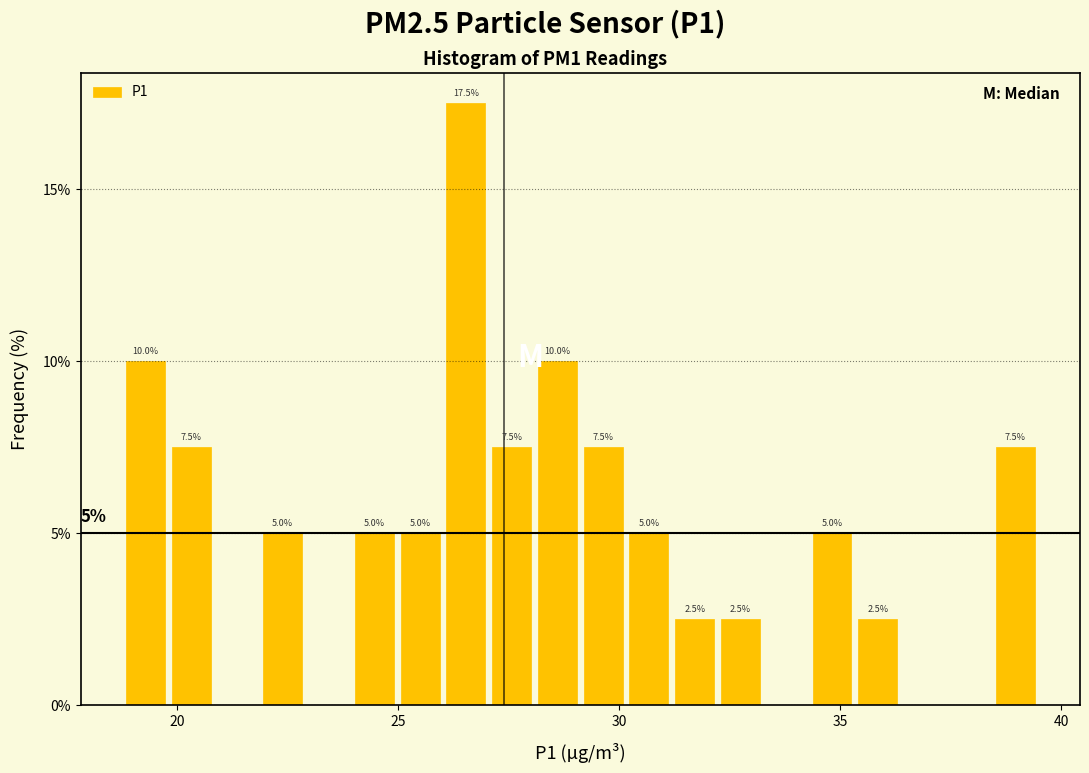

Read against the x-axis, roughly where is the centre of the tallest bar?

26.5